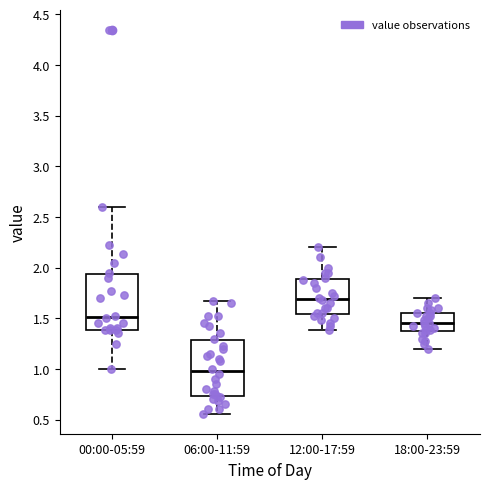

Reading left to right, transcribe this box plot: for each box, give where its median line is, the range the box spans, and where its two whiskers end, as read against the y-axis. The values are not printed on the chart, so give them approximately, as read against the axis.

00:00-05:59: median 1.50, box 1.40 to 1.95, whiskers 1.00 to 2.60
06:00-11:59: median 1.00, box 0.75 to 1.30, whiskers 0.55 to 1.65
12:00-17:59: median 1.70, box 1.55 to 1.90, whiskers 1.40 to 2.20
18:00-23:59: median 1.45, box 1.35 to 1.55, whiskers 1.20 to 1.70